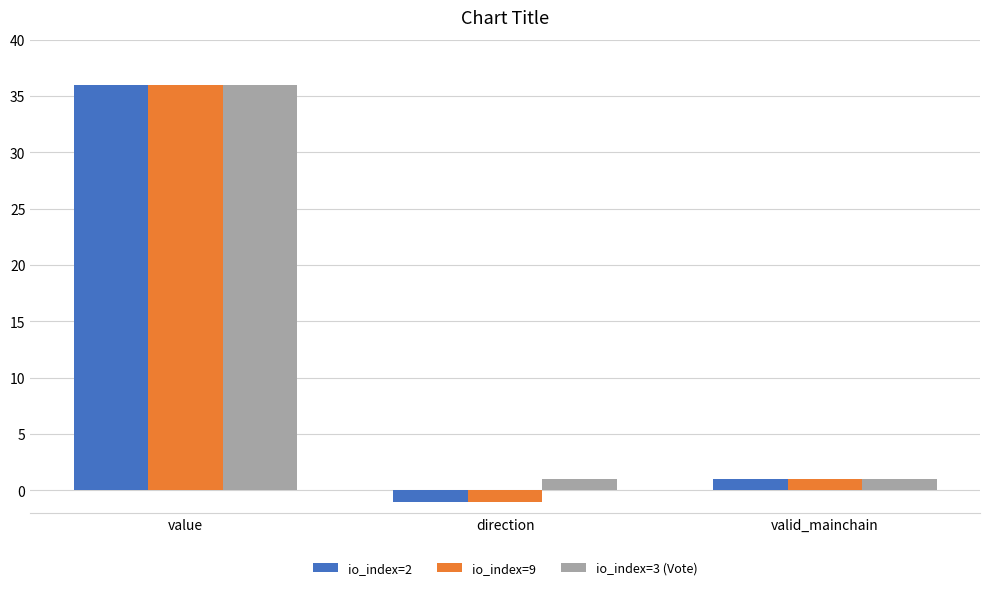

Does the chart contain stacked bars?

No